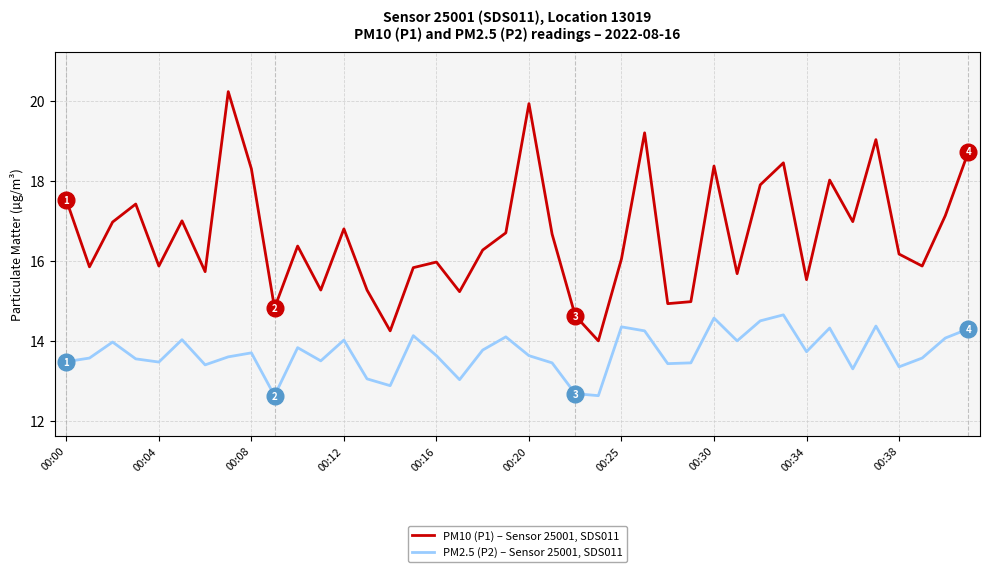

What is the maximum value for PM2.5 (P2) – Sensor 25001, SDS011?

14.7